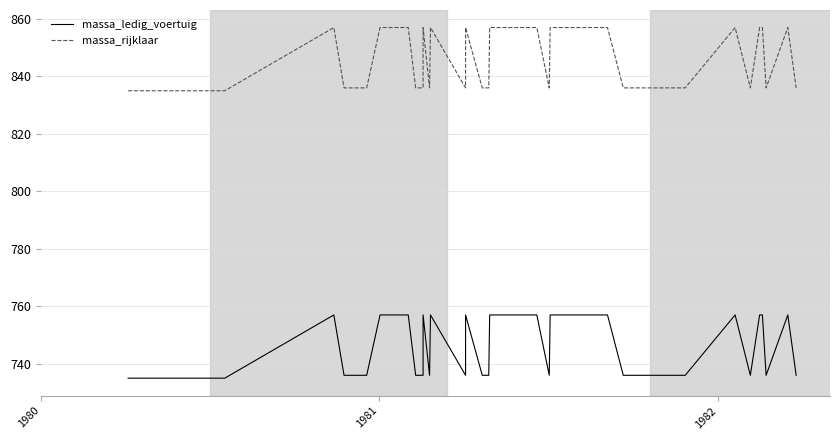

At how many categories does at least one series exceed 816?

40